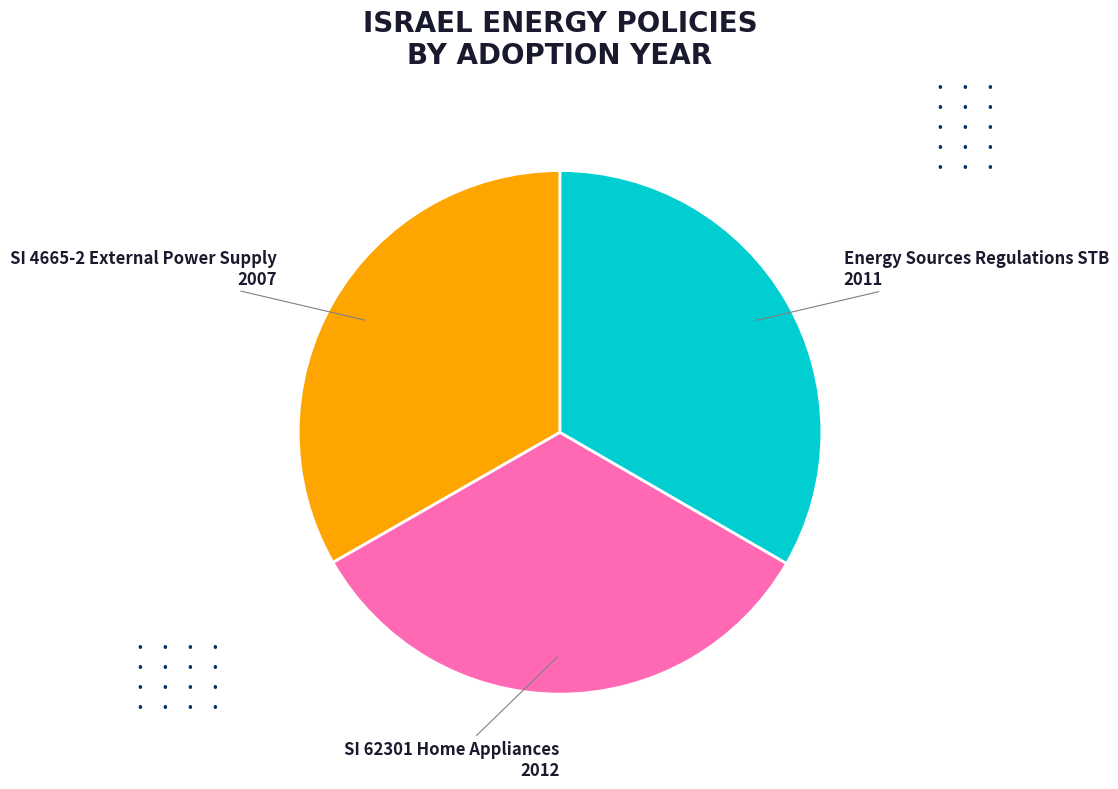

Does any single category account for the majority?

No